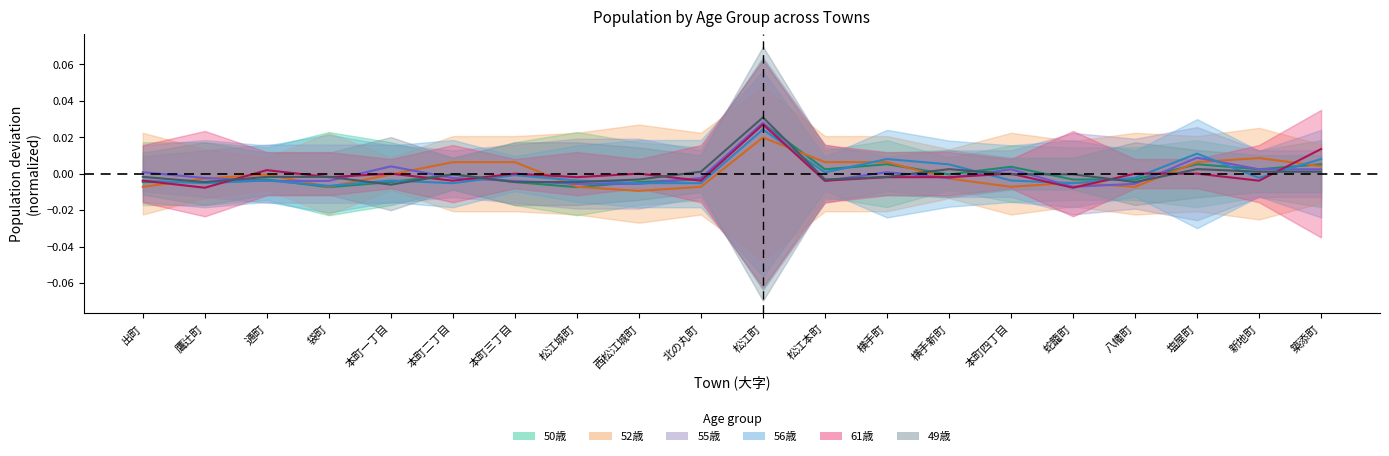

Where is 55歳 nearest to the value 0?

出町